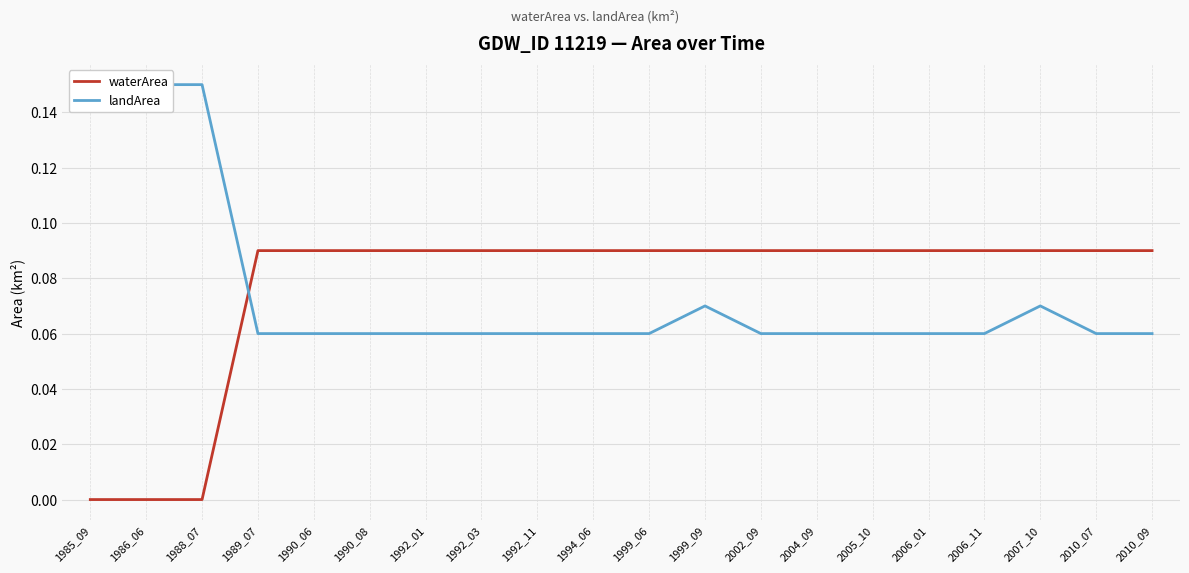

What is the total value across all series at 2004_09?

0.1